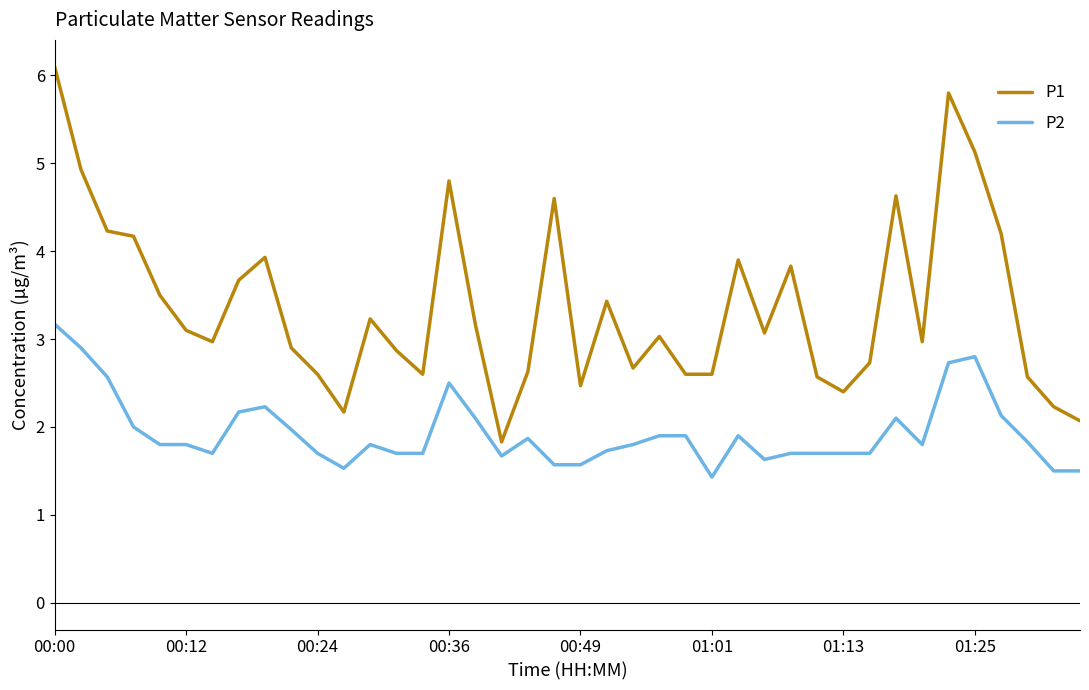

Which series has the largest range (max minus min)?

P1